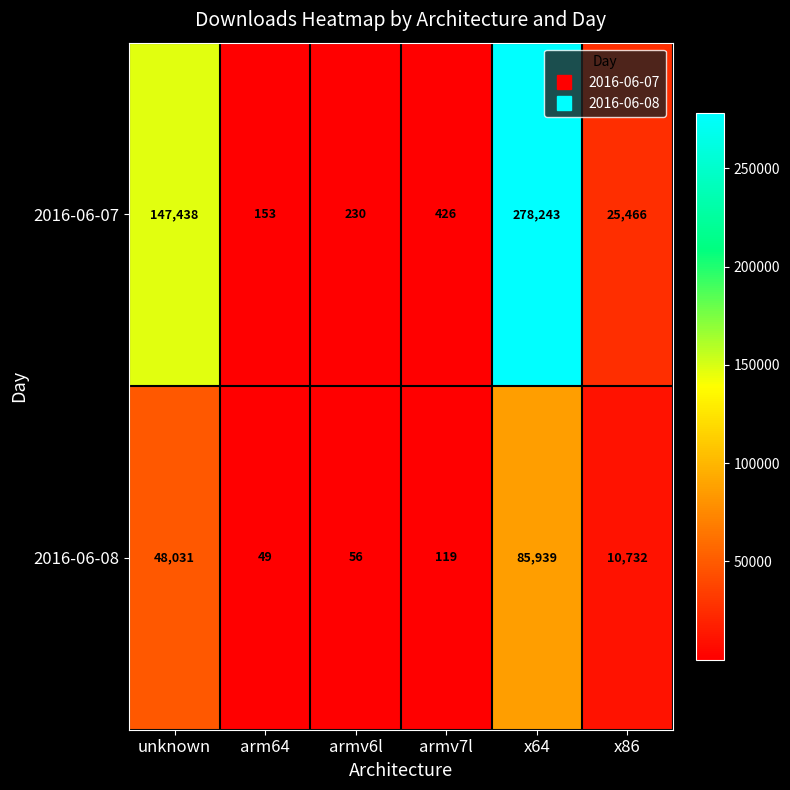

Reading left to right, extract all data points from this chart.

2016-06-07: 147438	153	230	426	278243	25466
2016-06-08: 48031	49	56	119	85939	10732